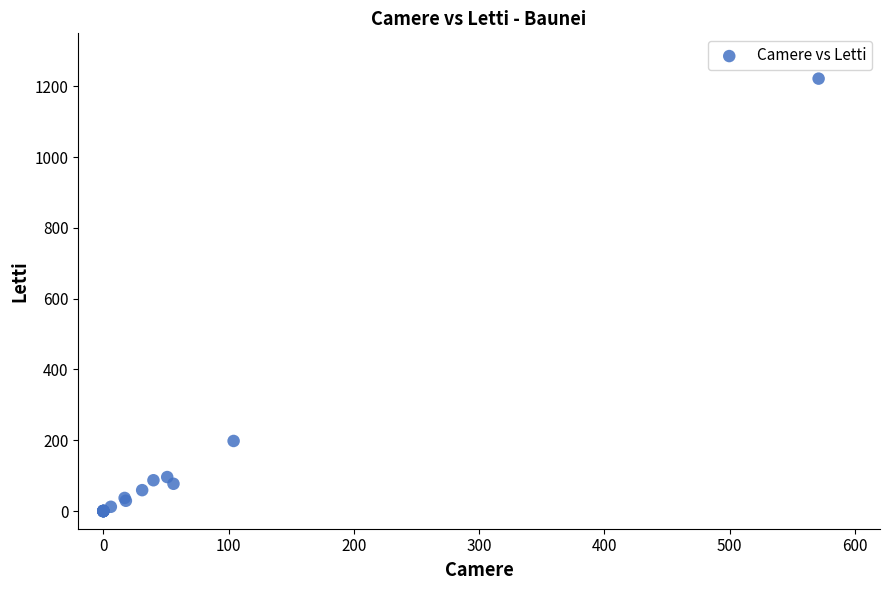

What Y value in the scatter plot is closest to 611?

198